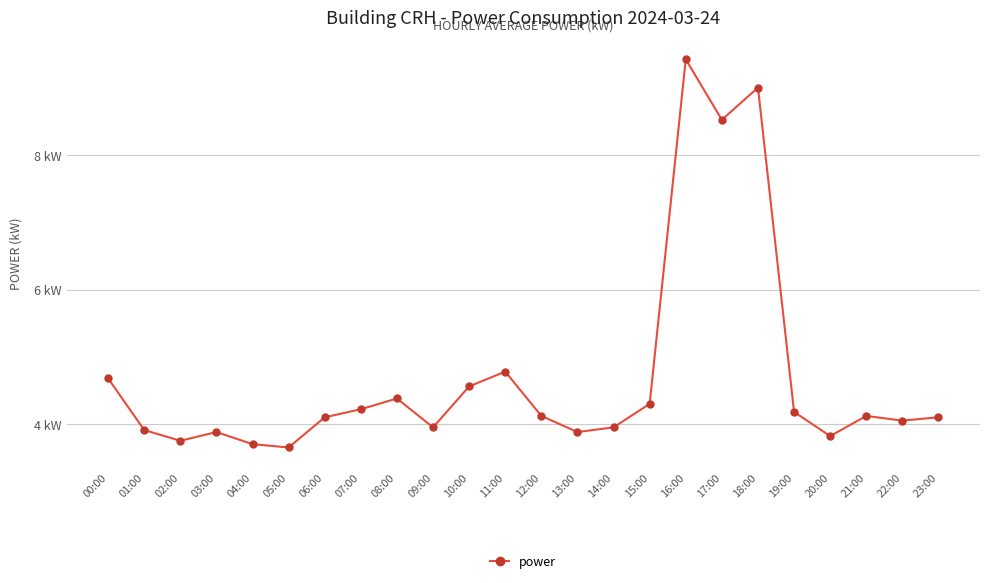

True or false: the data shows 4.7 at 00:00.

True